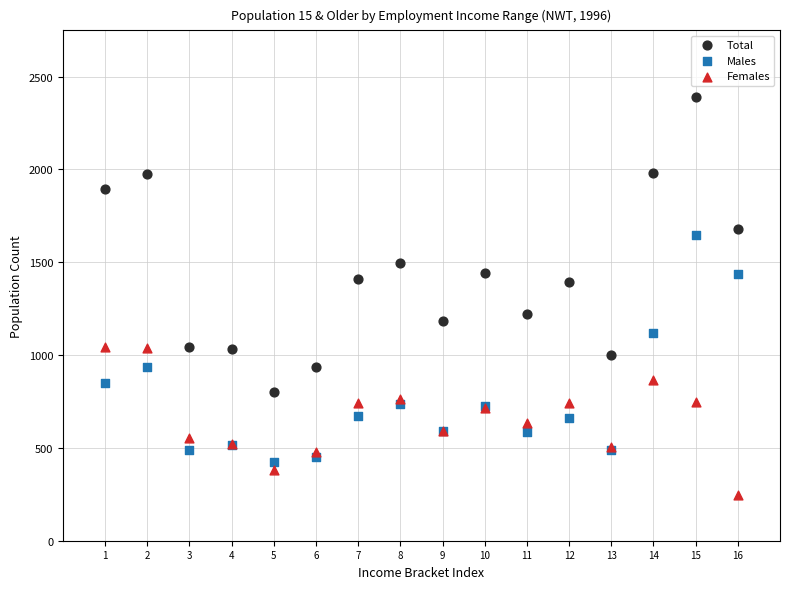

What is the X range (max minus min) for the scatter plot?

15